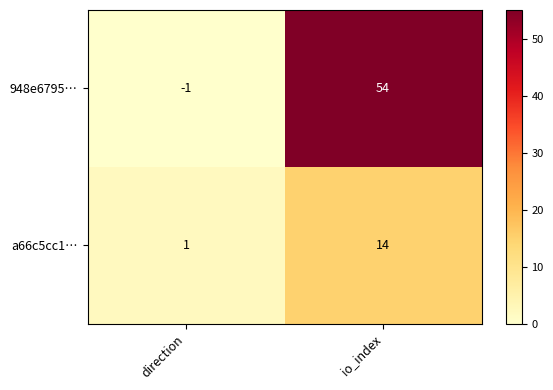

At io_index, list the series in order from smallest to largest.

a66c5cc1…, 948e6795…